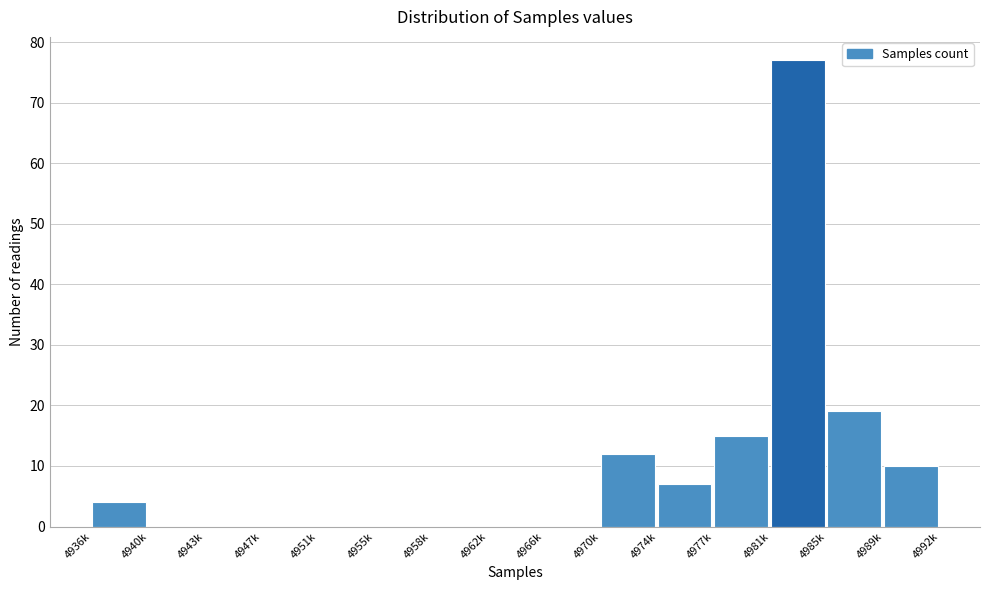

Reading right to left, extract all data points from this chart.

4989k=10	4985k=19	4981k=77	4977k=15	4974k=7	4970k=12	4966k=0	4962k=0	4958k=0	4955k=0	4951k=0	4947k=0	4943k=0	4940k=0	4936k=4